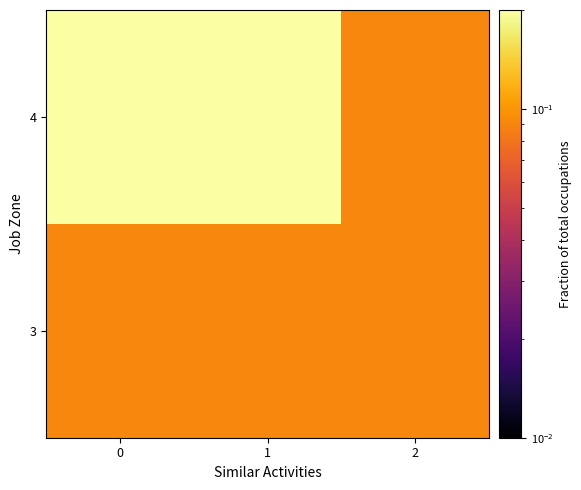

How many categories are shown in the chart?

3